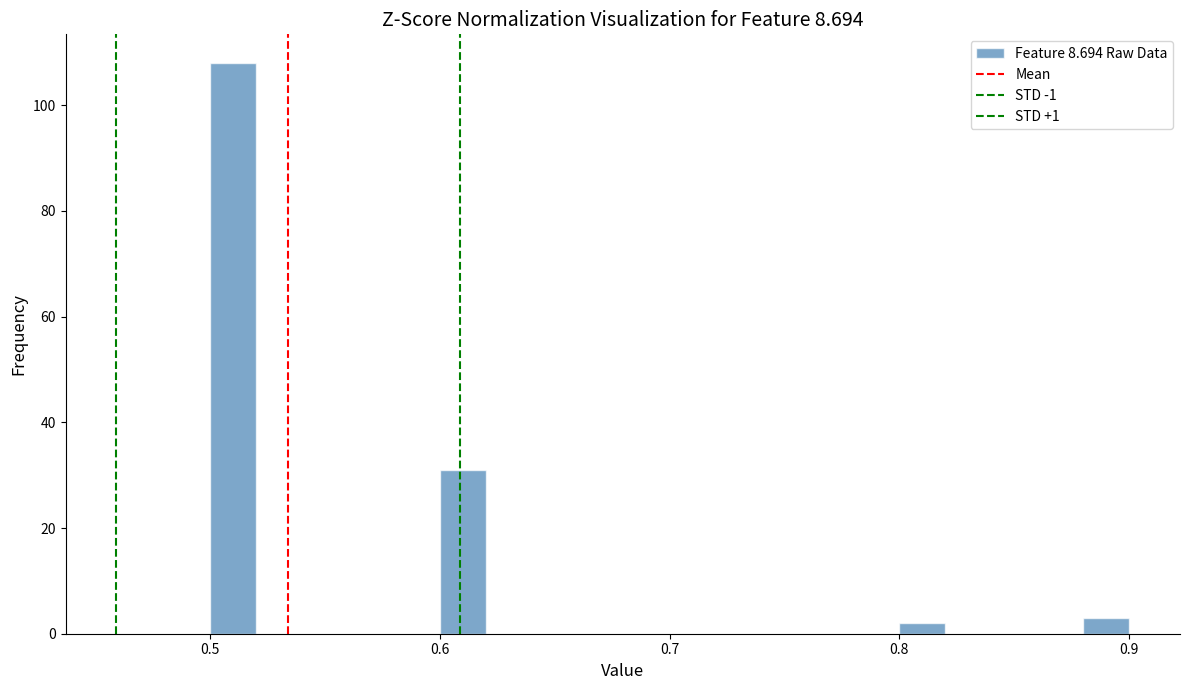

Around what value on the x-axis is the tallest bar? Give the approximate position of its centre, as read against the axis.

0.51